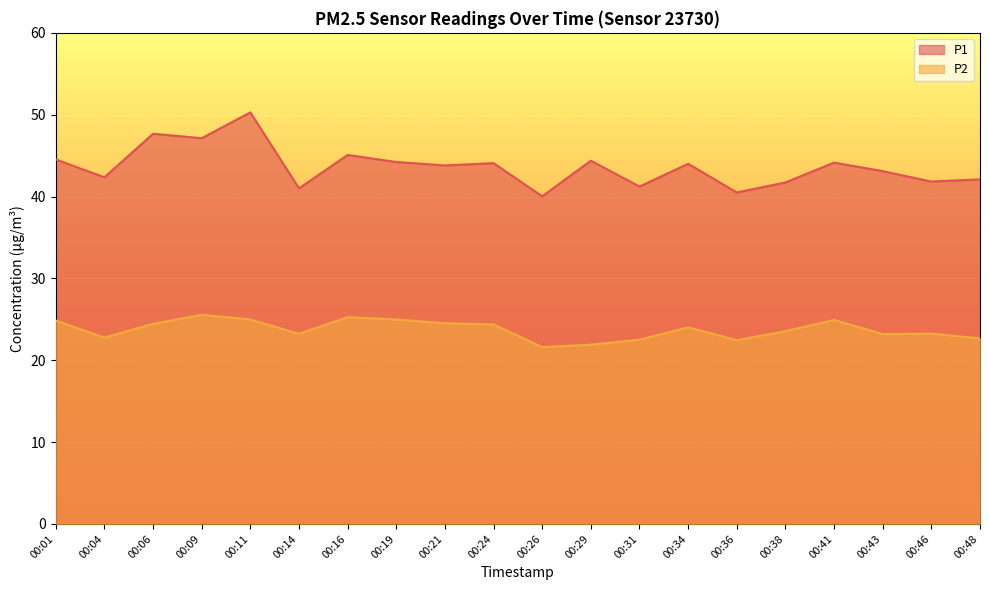

Reading right to left, transcribe all the data shown in this chart.

P1: 00:48=42.1	00:46=41.8	00:43=43.1	00:41=44.1	00:38=41.7	00:36=40.5	00:34=44.0	00:31=41.2	00:29=44.4	00:26=40.0	00:24=44.1	00:21=43.8	00:19=44.2	00:16=45.1	00:14=41.0	00:11=50.3	00:09=47.1	00:06=47.7	00:04=42.4	00:01=44.5
P2: 00:48=22.7	00:46=23.2	00:43=23.2	00:41=24.9	00:38=23.6	00:36=22.4	00:34=24.0	00:31=22.5	00:29=21.9	00:26=21.6	00:24=24.4	00:21=24.5	00:19=25.0	00:16=25.3	00:14=23.2	00:11=25.0	00:09=25.6	00:06=24.4	00:04=22.8	00:01=24.9